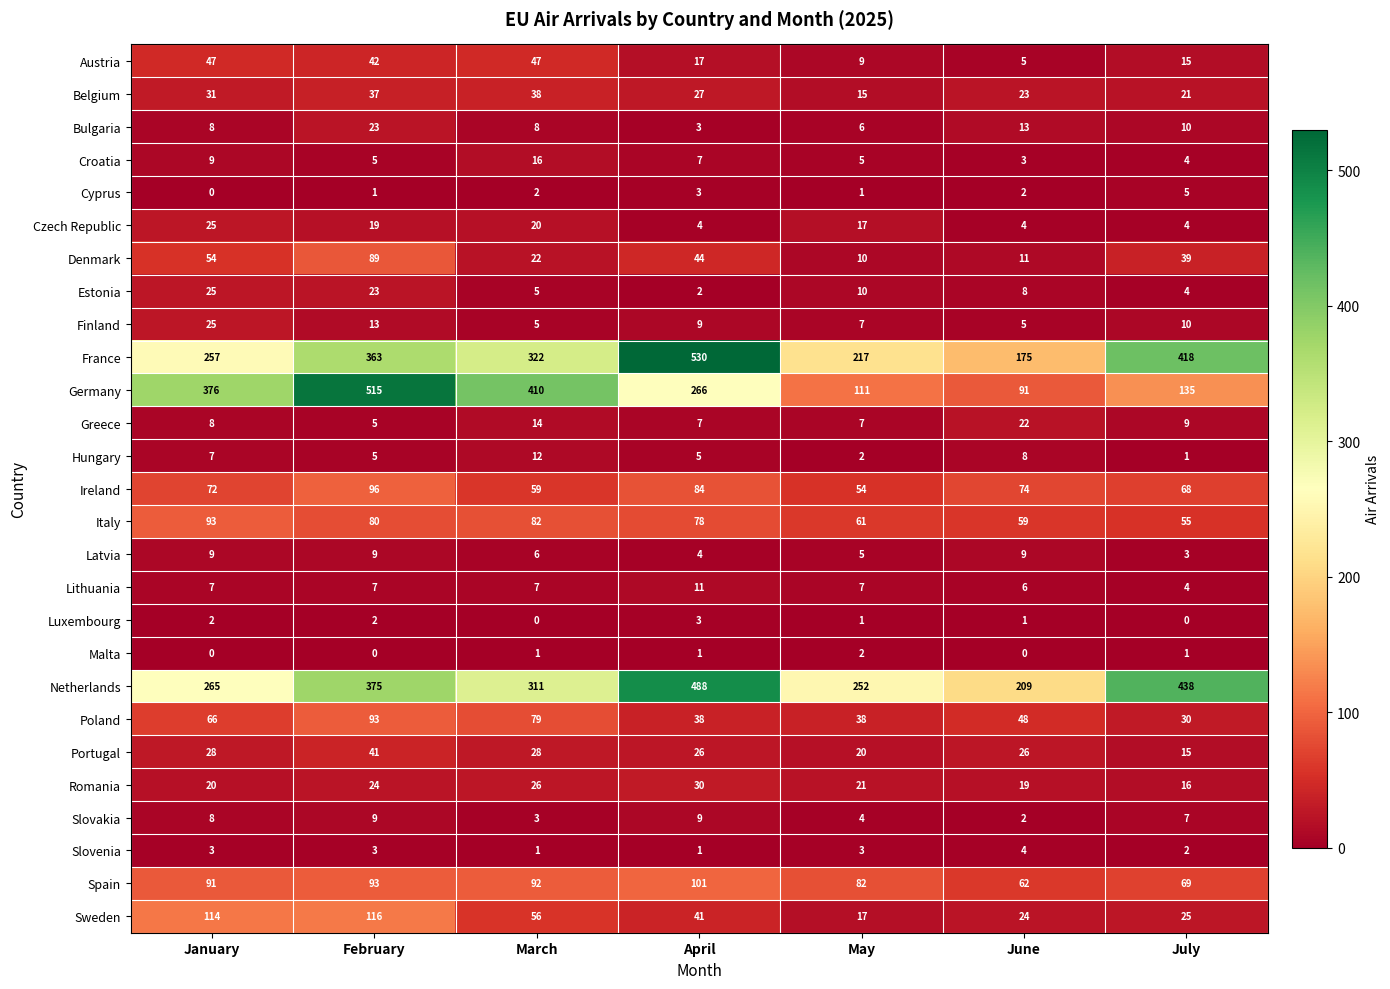

What is the maximum value shown in the chart?

530